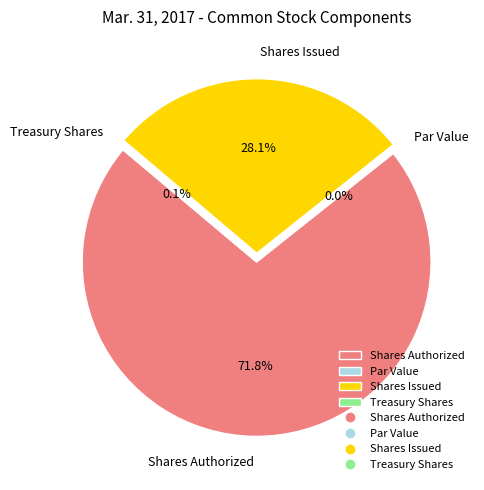

Is it true that Treasury Shares is 1% of the pie?

False